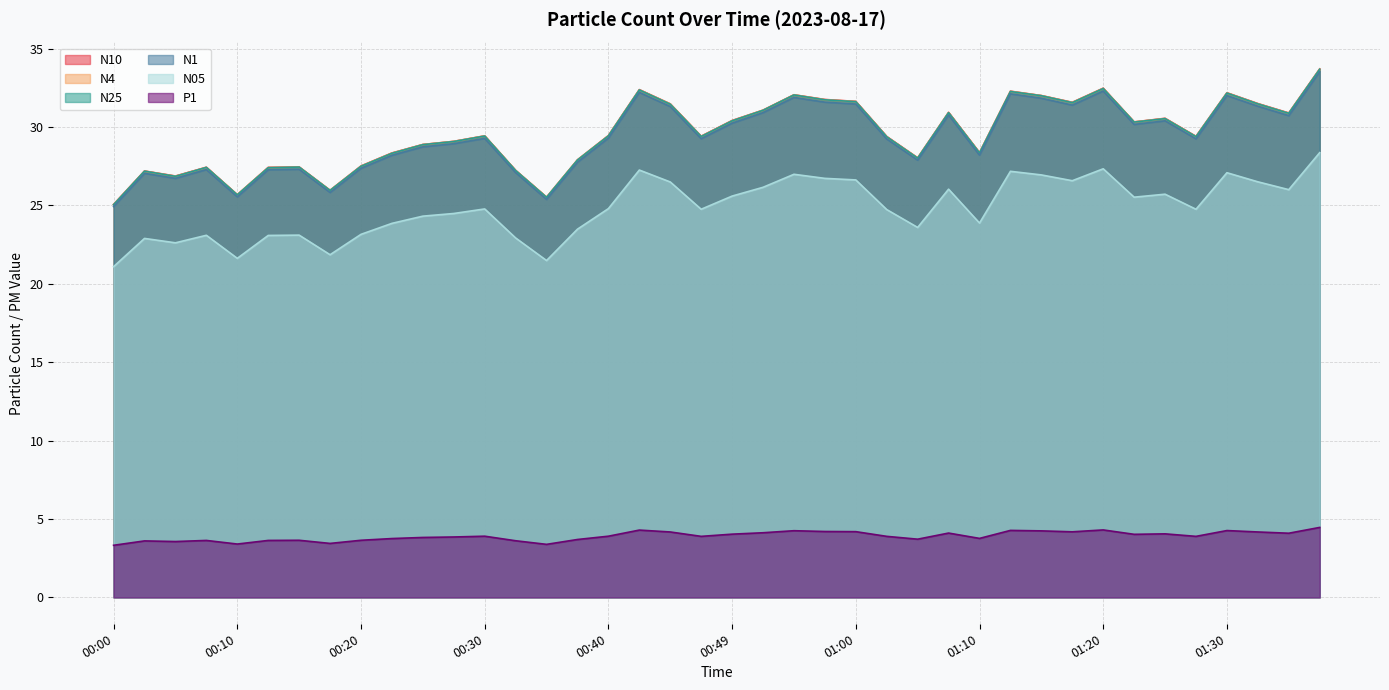

True or false: N10 and N25 intersect in this chart.

False